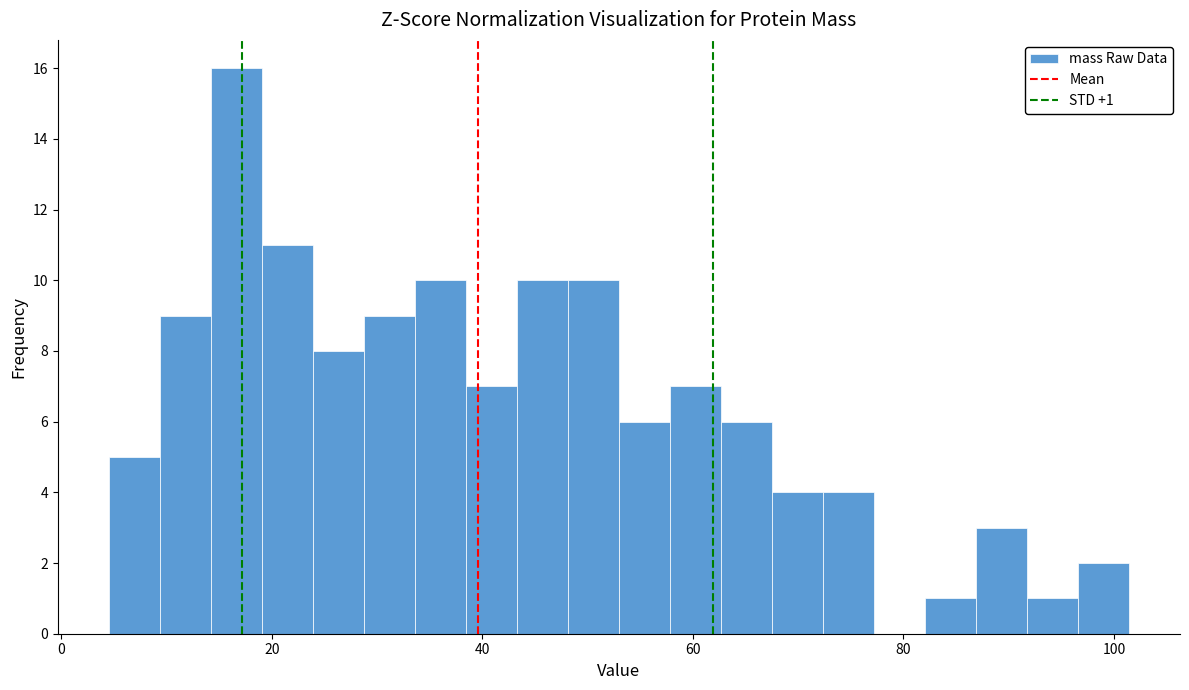

Around what value on the x-axis is the tallest bar? Give the approximate position of its centre, as read against the axis.

16